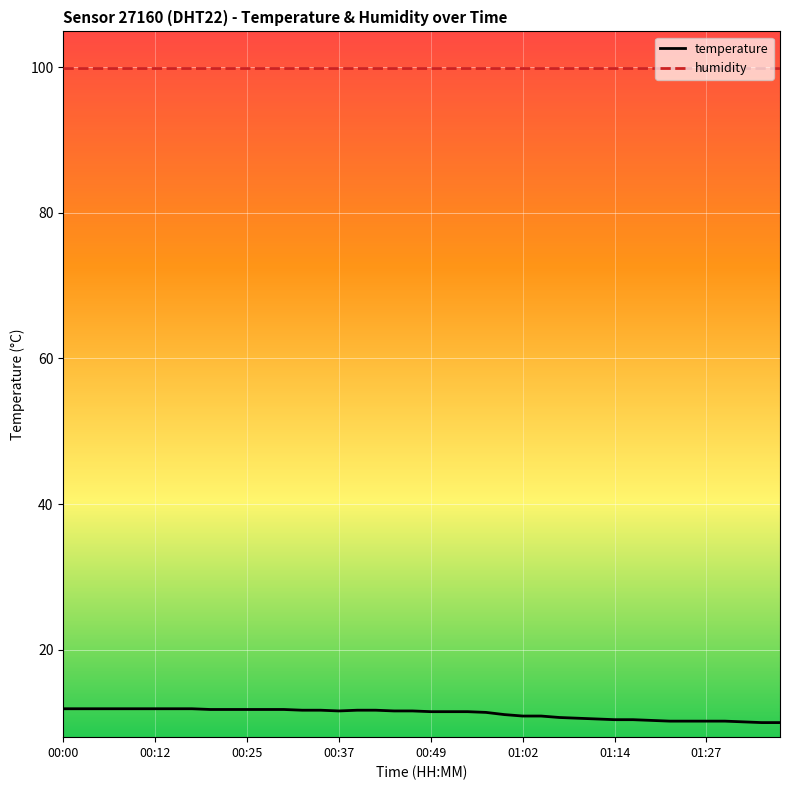

What is the lowest value of the temperature series?

10.0